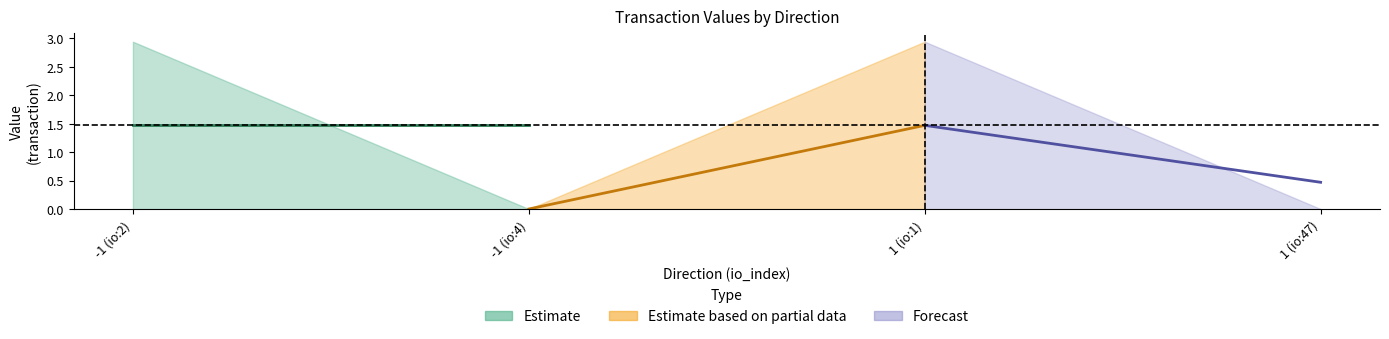

What is the difference between the outgoing values at 1 and -1?

2.9